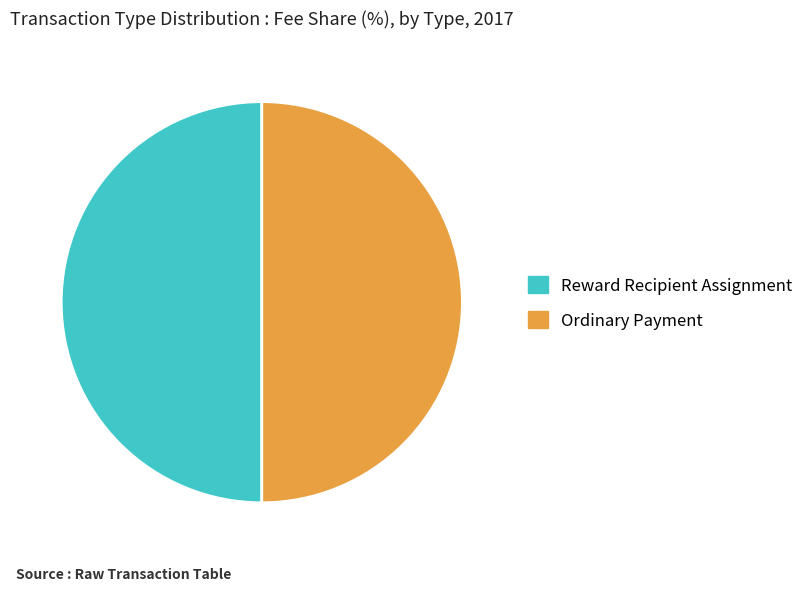

Do Reward Recipient Assignment and Ordinary Payment together represent more than half of the pie?

Yes